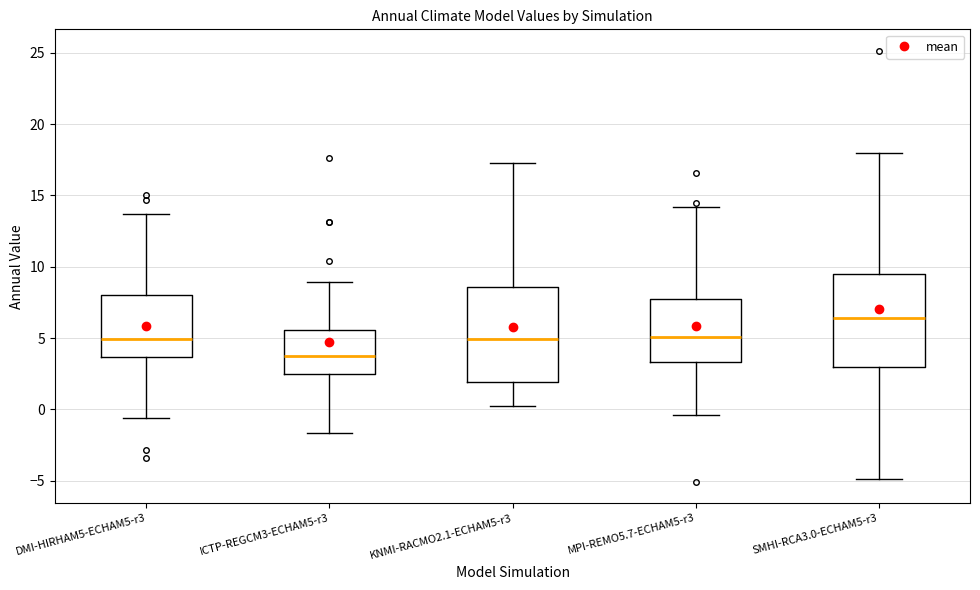

Reading left to right, transcribe this box plot: for each box, give where its median line is, the range the box spans, and where its two whiskers end, as read against the y-axis. The values are not printed on the chart, so give them approximately, as read against the axis.

DMI-HIRHAM5-ECHAM5-r3: median 5.0, box 3.5 to 8.0, whiskers -0.5 to 13.5
ICTP-REGCM3-ECHAM5-r3: median 3.5, box 2.5 to 5.5, whiskers -1.5 to 9.0
KNMI-RACMO2.1-ECHAM5-r3: median 5.0, box 2.0 to 8.5, whiskers 0.0 to 17.5
MPI-REMO5.7-ECHAM5-r3: median 5.0, box 3.5 to 7.5, whiskers -0.5 to 14.0
SMHI-RCA3.0-ECHAM5-r3: median 6.5, box 3.0 to 9.5, whiskers -5.0 to 18.0